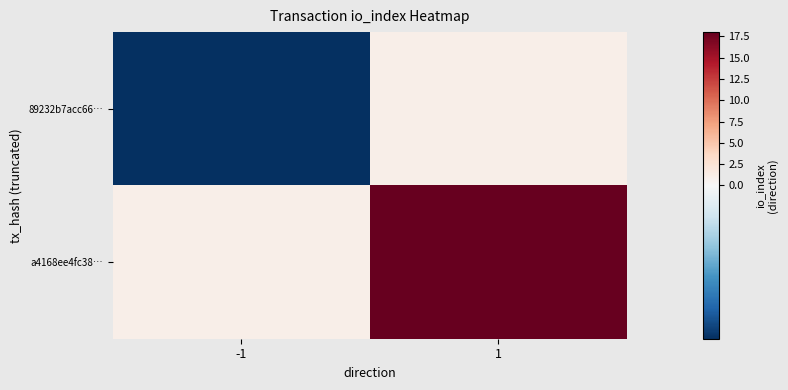

How many data points does each series have?

2